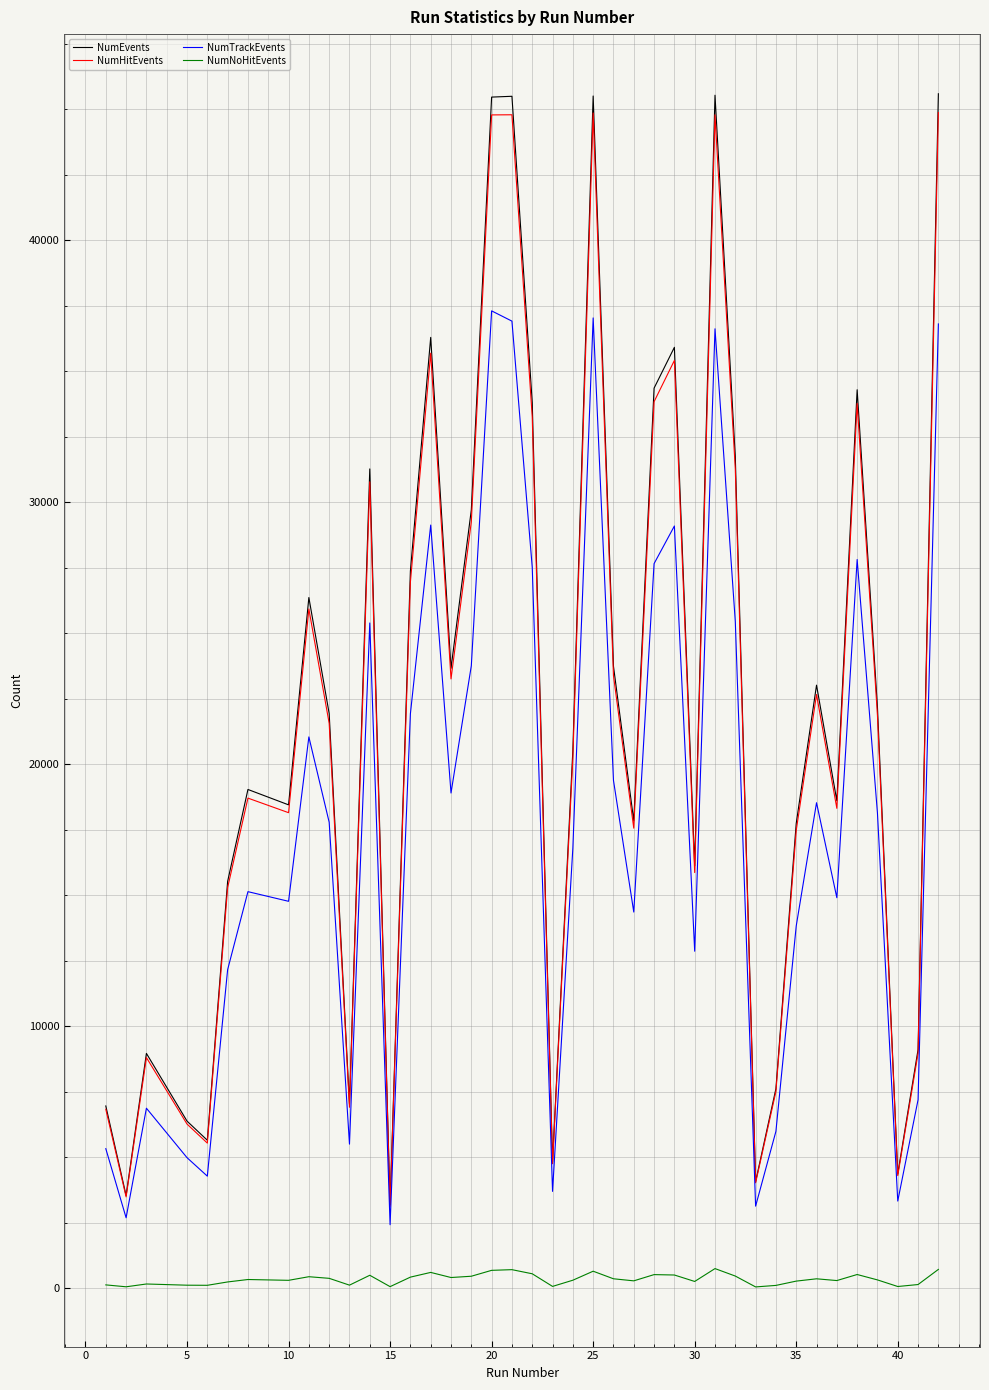

True or false: NumNoHitEvents and NumHitEvents intersect in this chart.

False